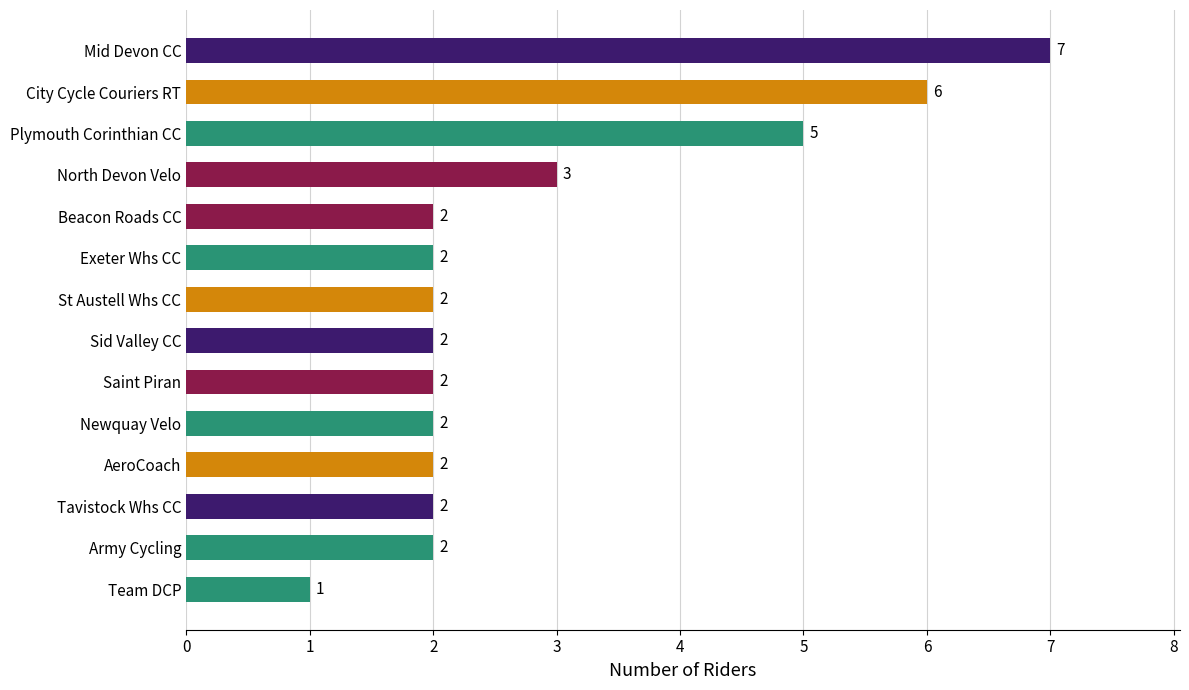

Between City Cycle Couriers RT and Team DCP, which is larger?

City Cycle Couriers RT